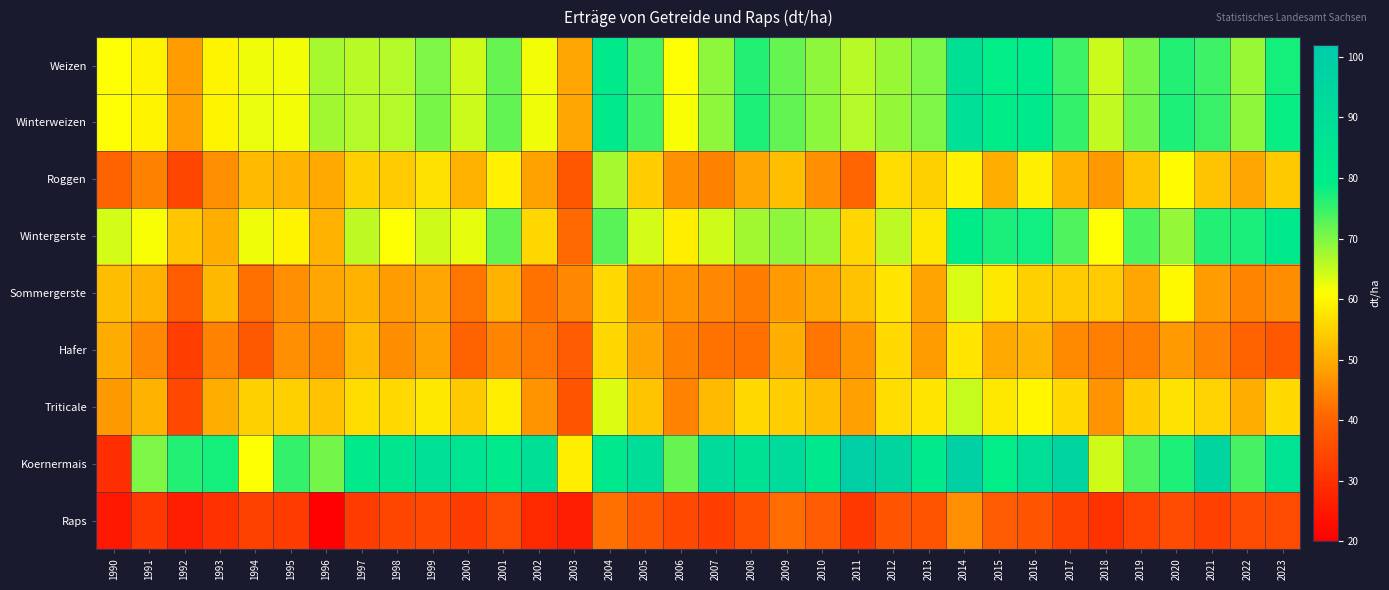

Which series changed the most between 1990 and 2010?

Koernermais